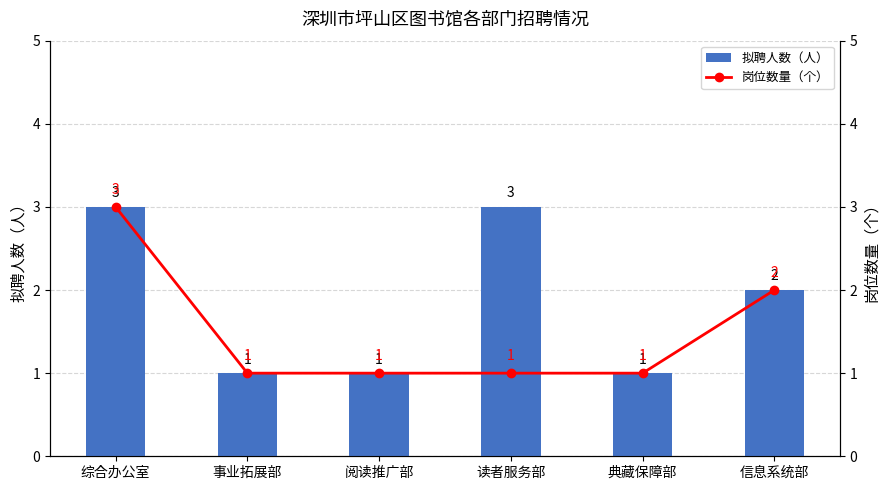

What is the sum of all 岗位数量（个） values?

9